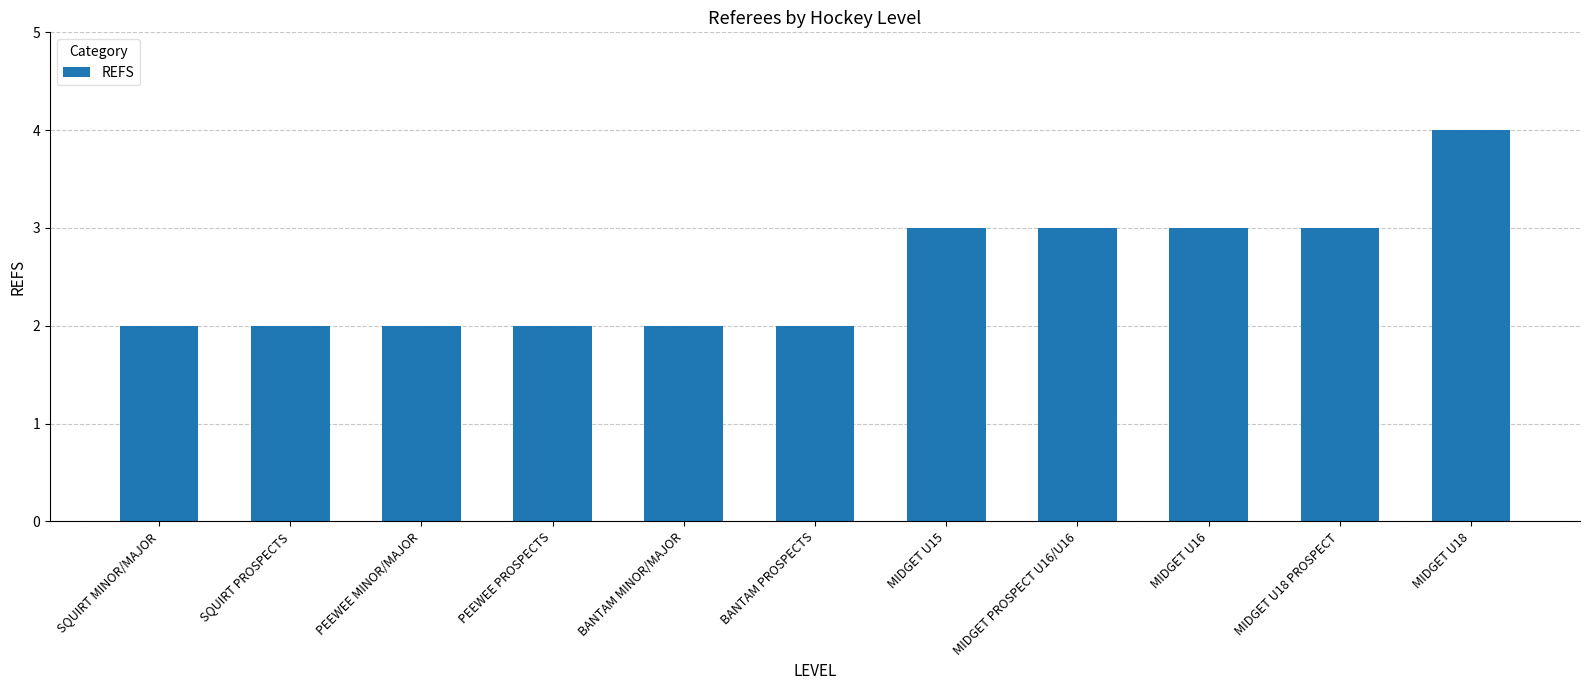

What is the value of the 9th bar from the left?

3